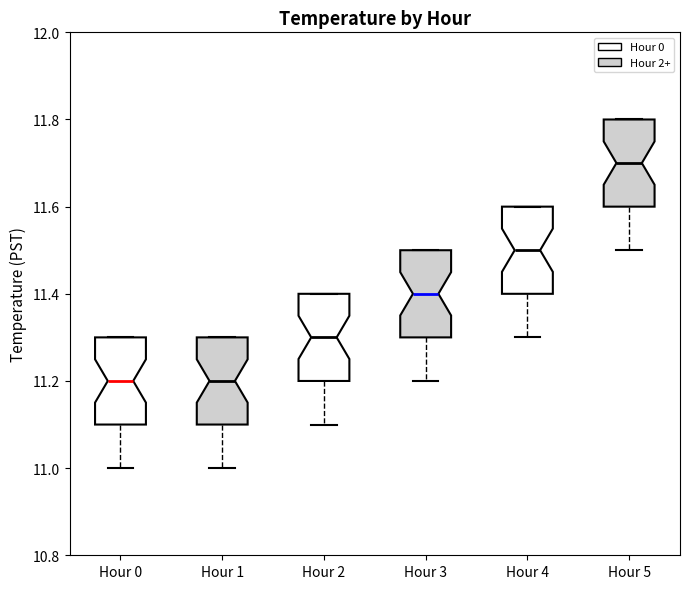

Where is the lower edge of the box for Hour 4 on the y-axis? The values are not printed on the chart, so give them approximately, as read against the axis.

11.4